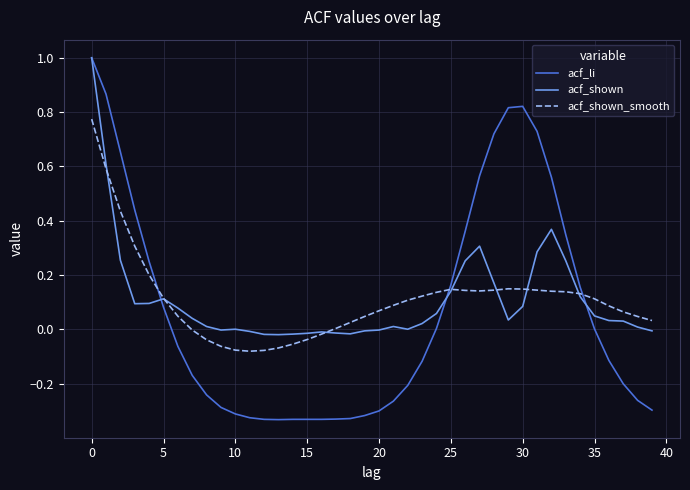

What is the greatest value displayed?

1.0